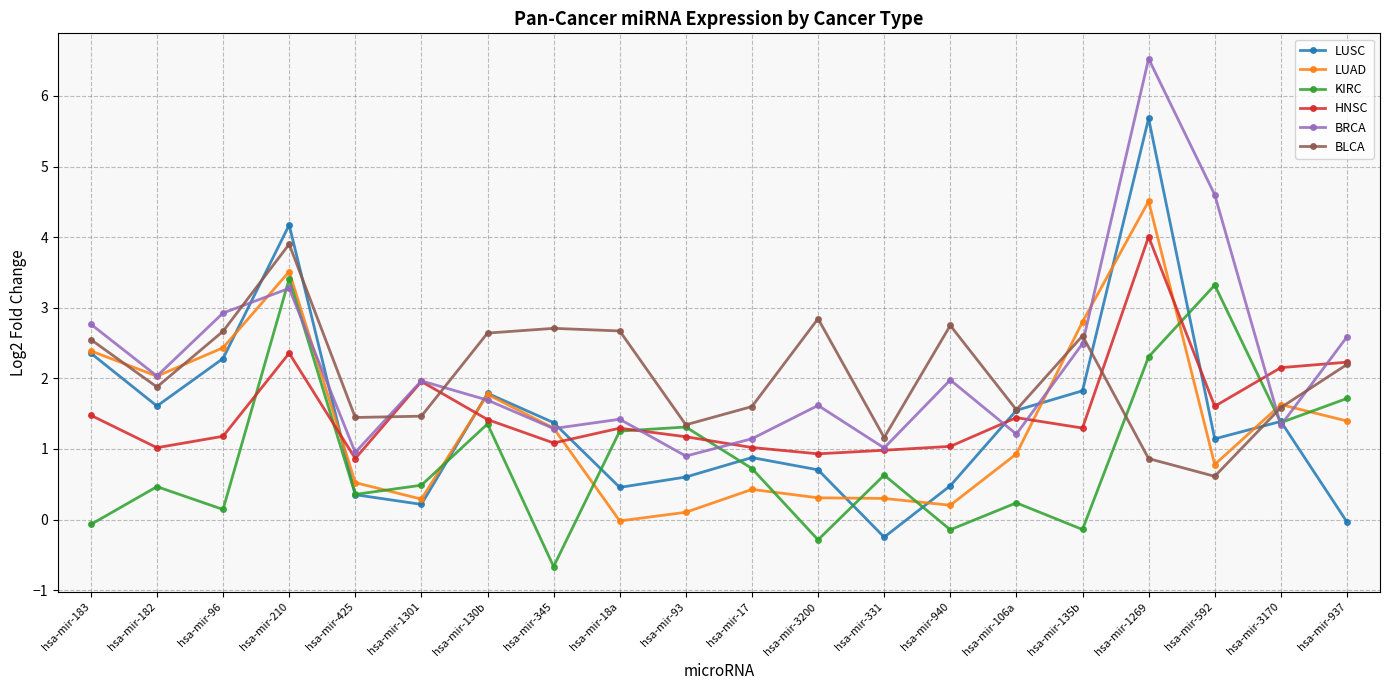

Where is HNSC nearest to the value 2?

hsa-mir-1301